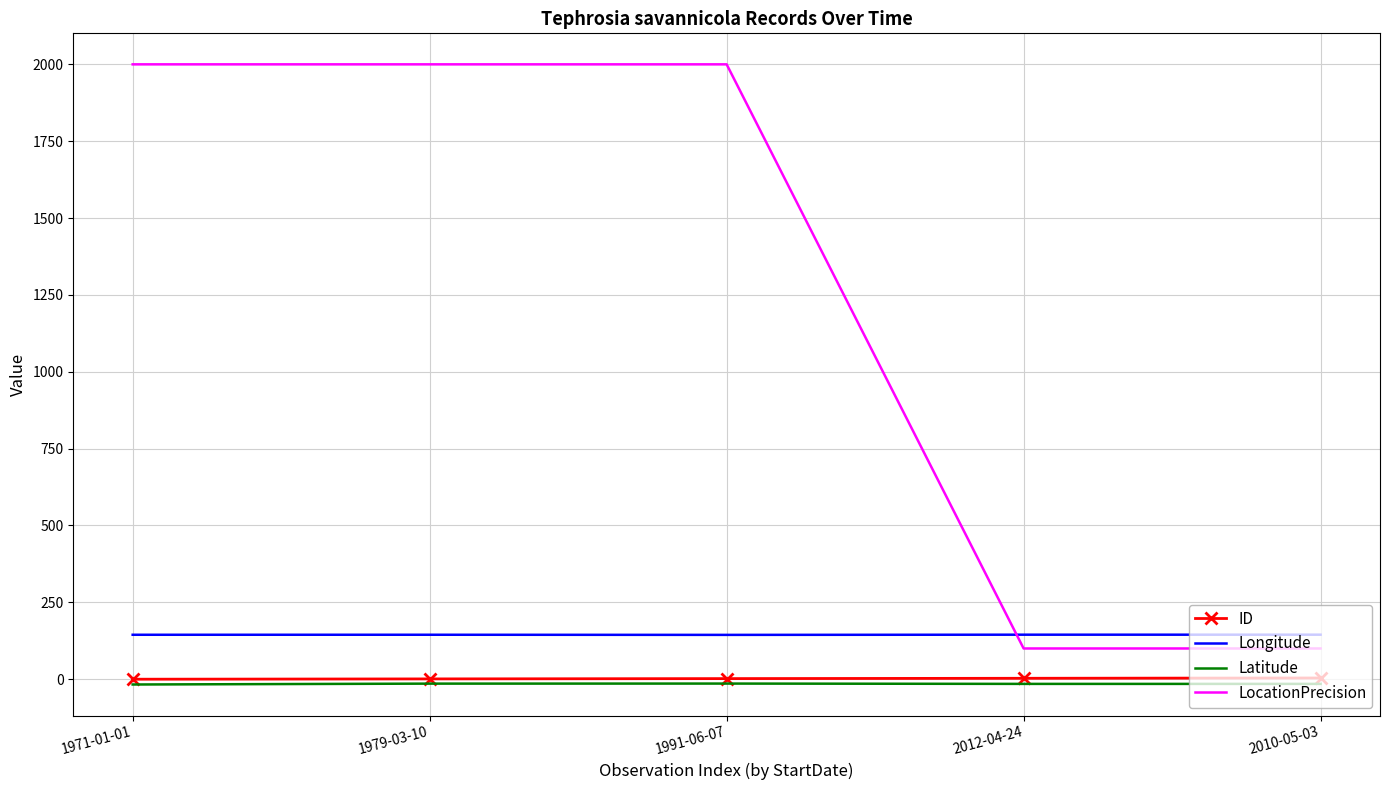

True or false: ID and LocationPrecision intersect in this chart.

False